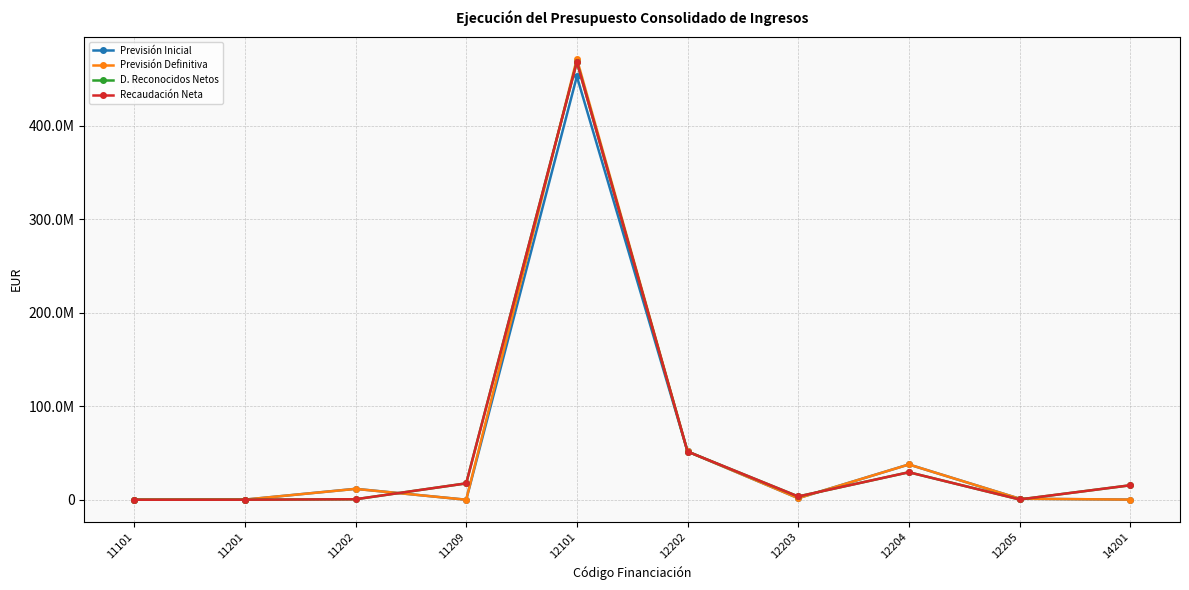

At how many categories does at least one series exceed 169645713?

1